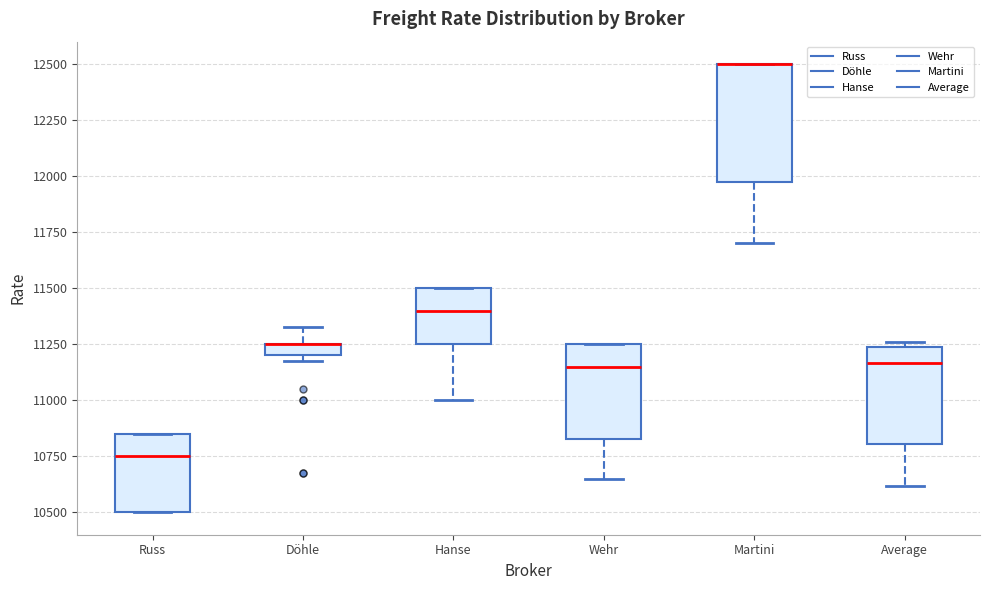

Where is the upper edge of the box for Wehr on the y-axis? The values are not printed on the chart, so give them approximately, as read against the axis.

11250